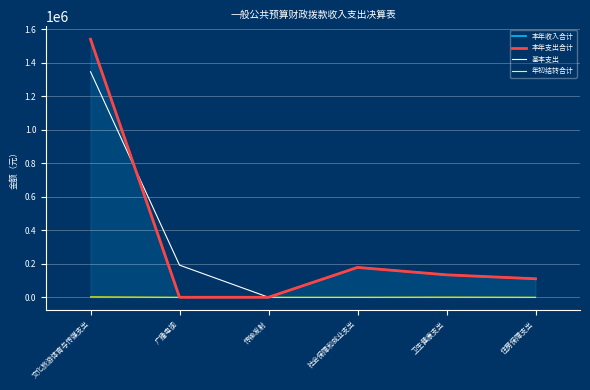

True or false: 本年支出合计 has a value of 24406.0 at 住房保障支出.

False